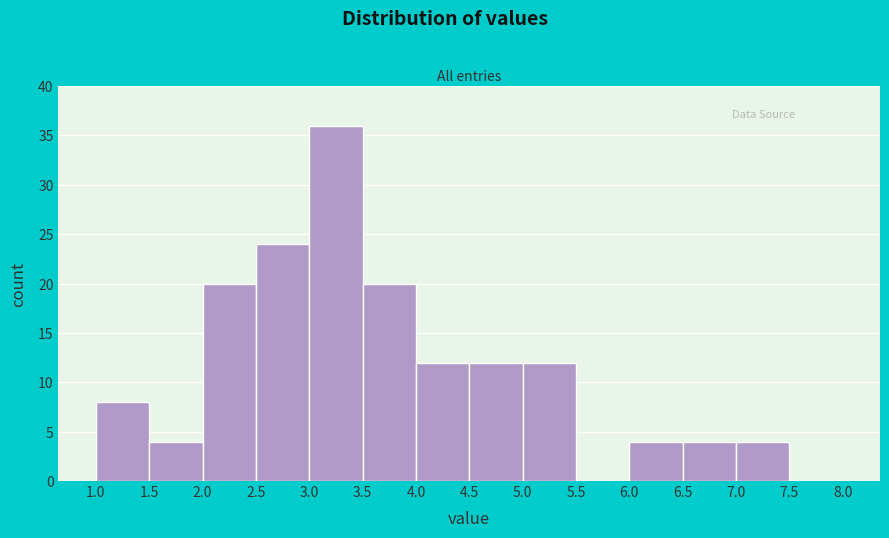

Which range on the x-axis has the tallest bar?

3.0 to 3.5